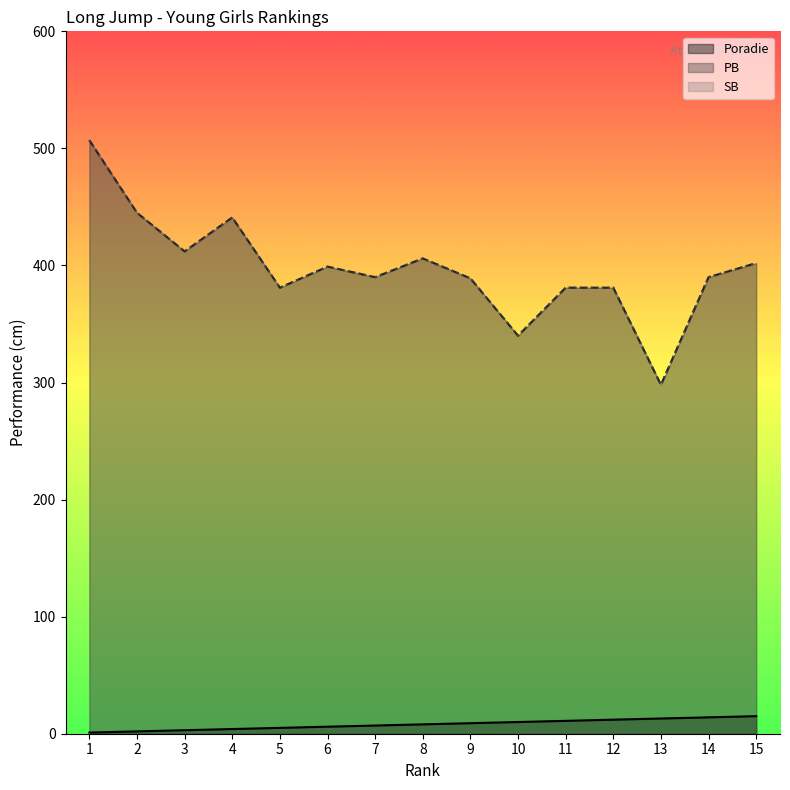

True or false: SB and Poradie intersect in this chart.

False